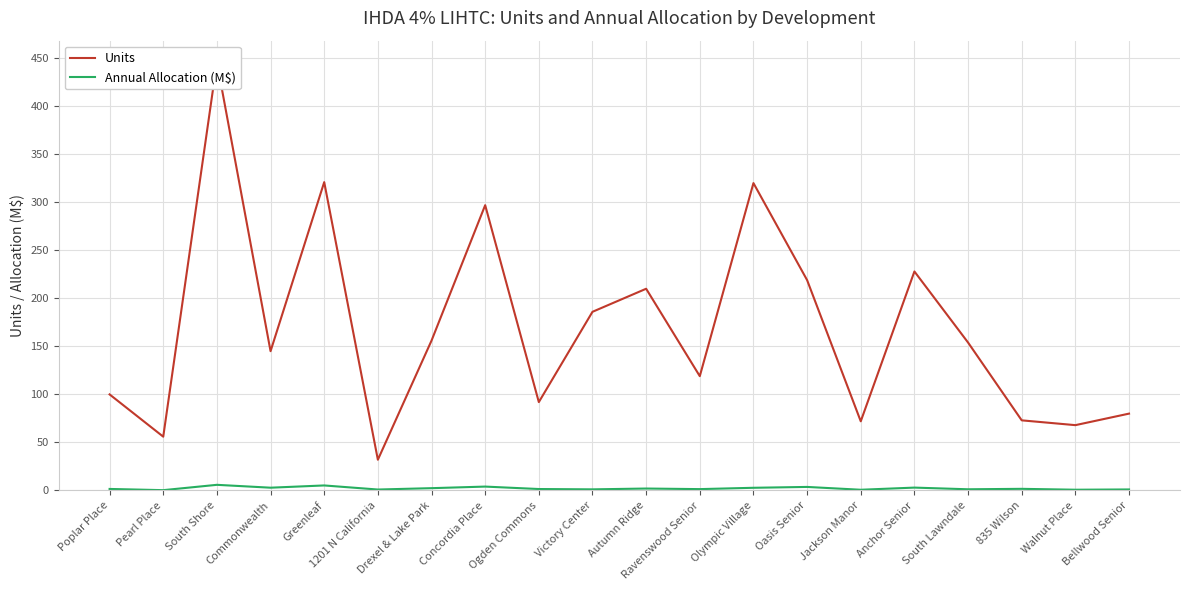

Between Olympic Village and 835 Wilson, which series saw the biggest shift?

Units